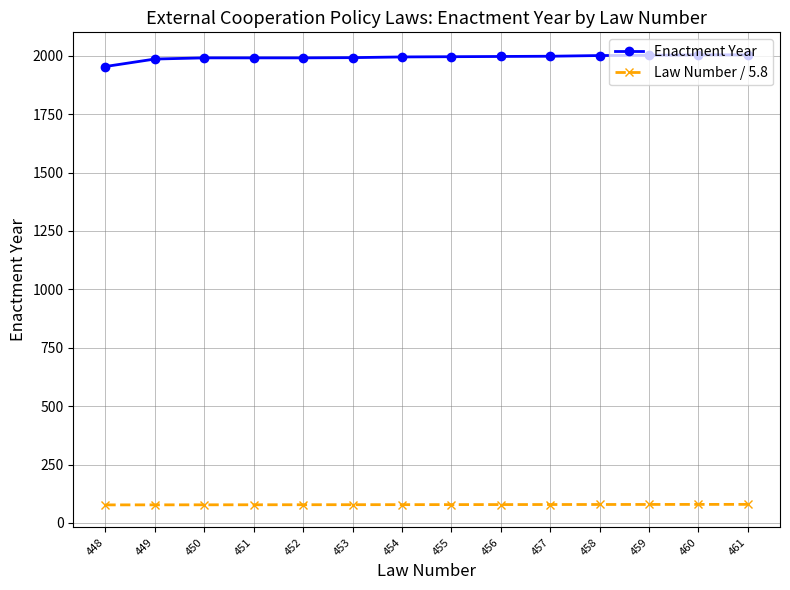

What is the lowest value of the Enactment Year series?

1954.0